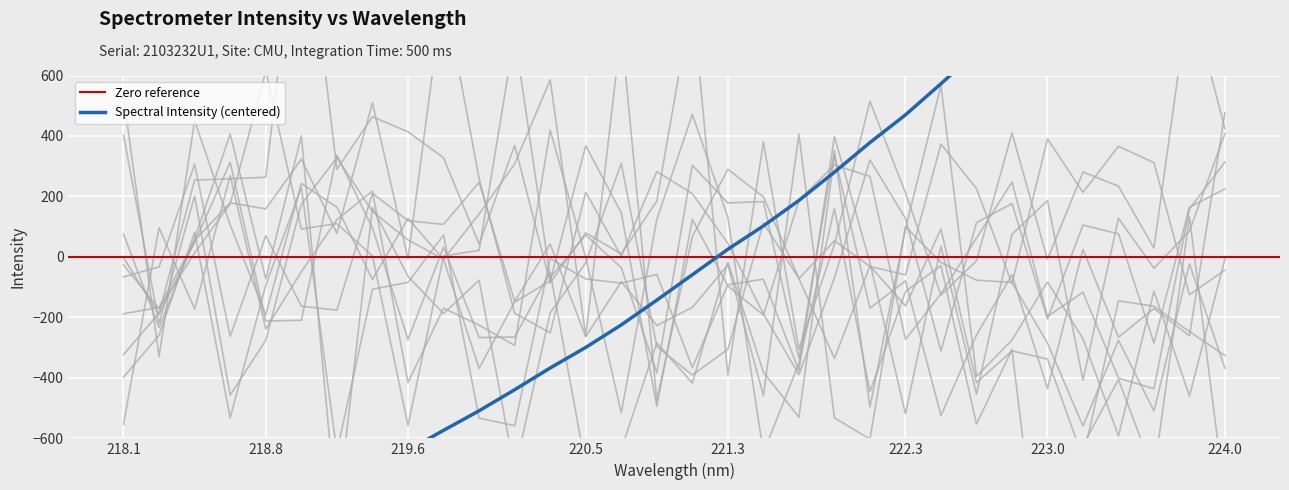

The chart shows a value of -375.8 at 220.7354. True or false?

False